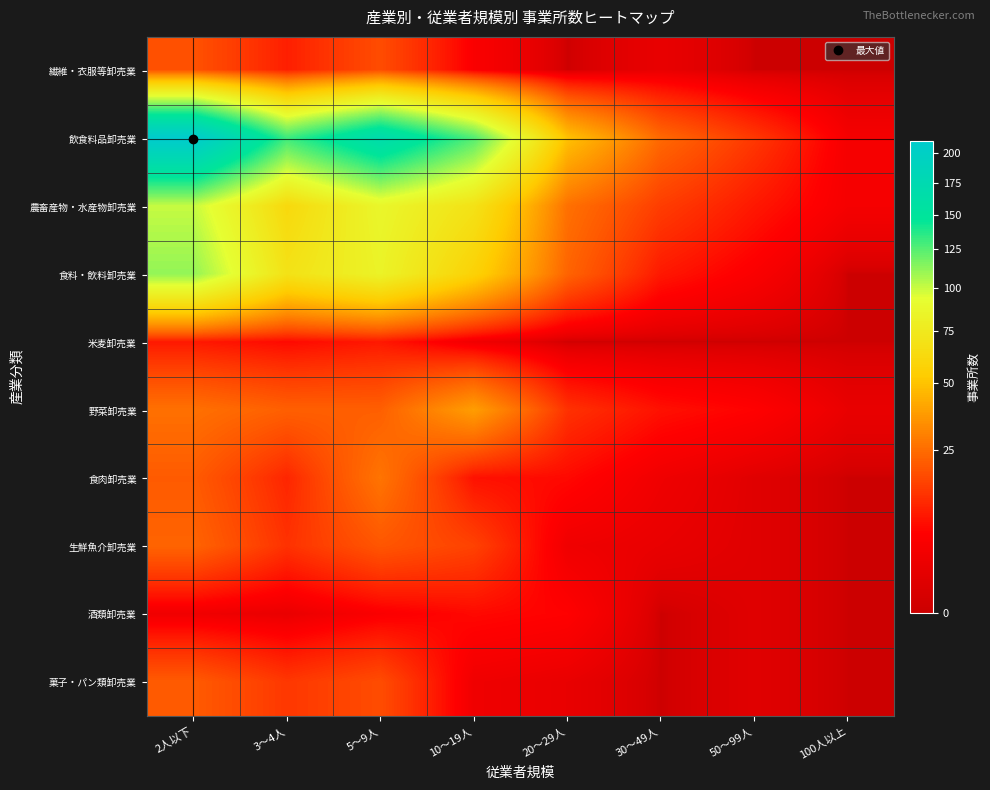

At which category is the sum across all series the highest?

2人以下